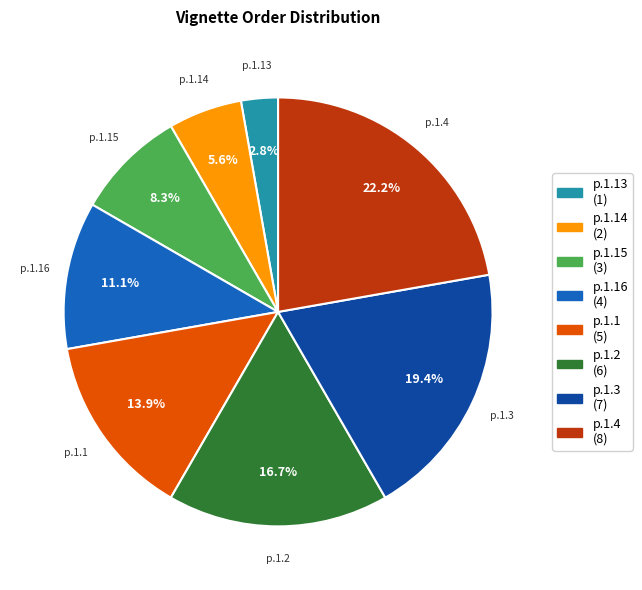

Which category has the smallest portion of the pie?

p.1.13